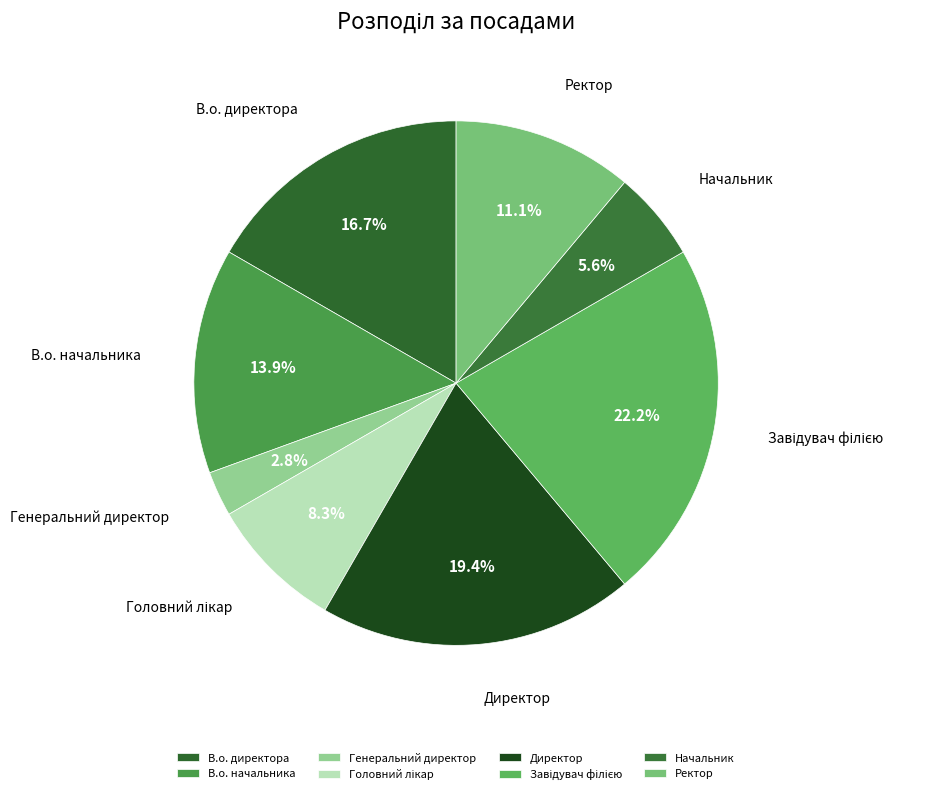

To the nearest percent, what portion does В.о. начальника represent?

14%